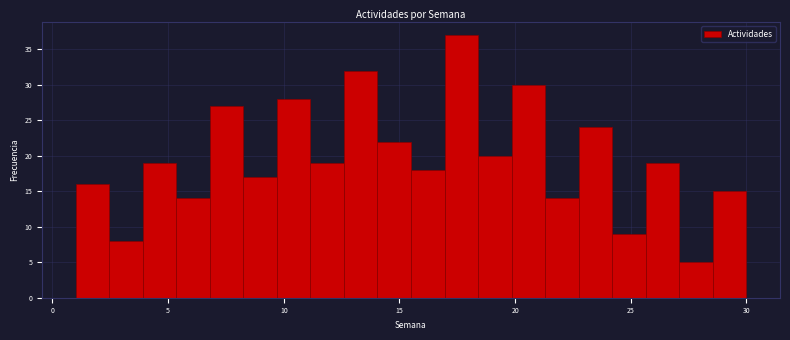

Read against the x-axis, roughly where is the centre of the tallest bar?

17.5